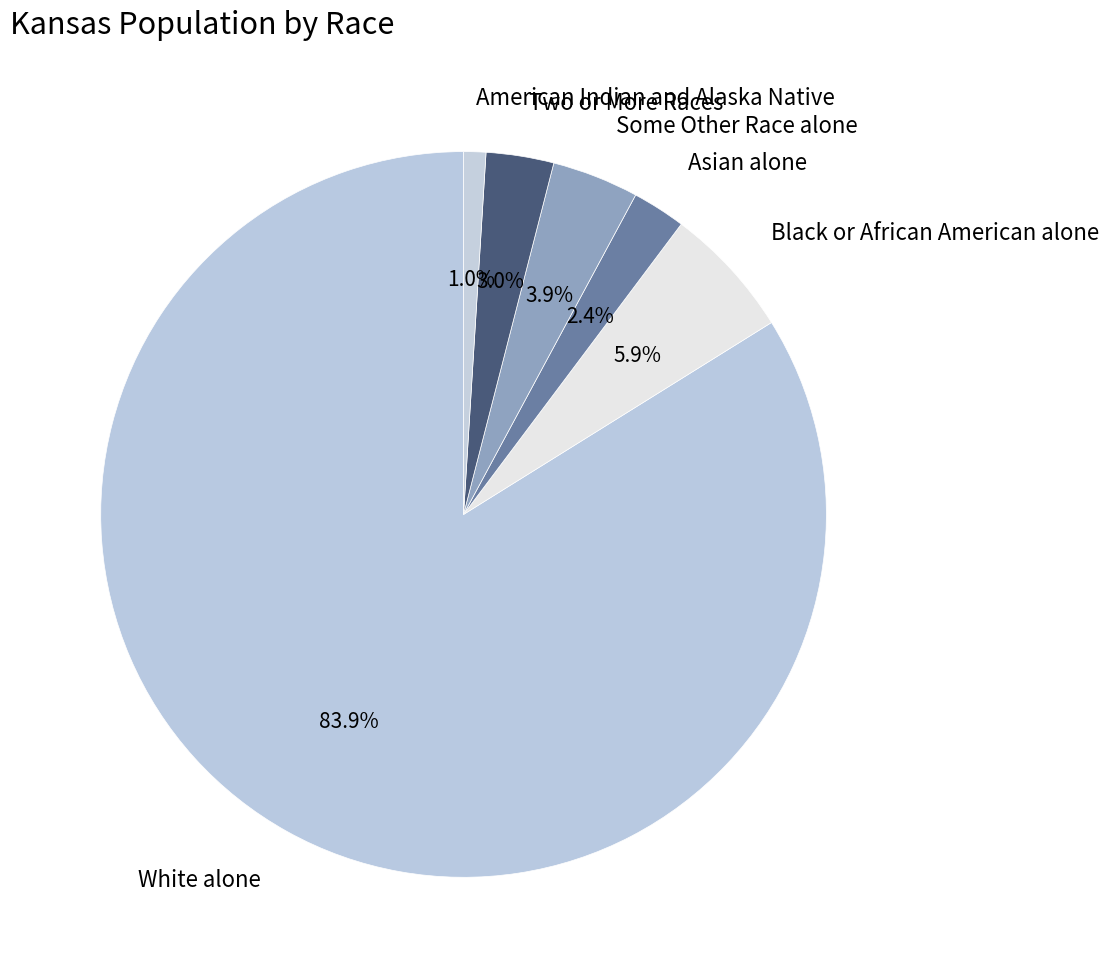

To the nearest percent, what portion does Some Other Race alone represent?

4%